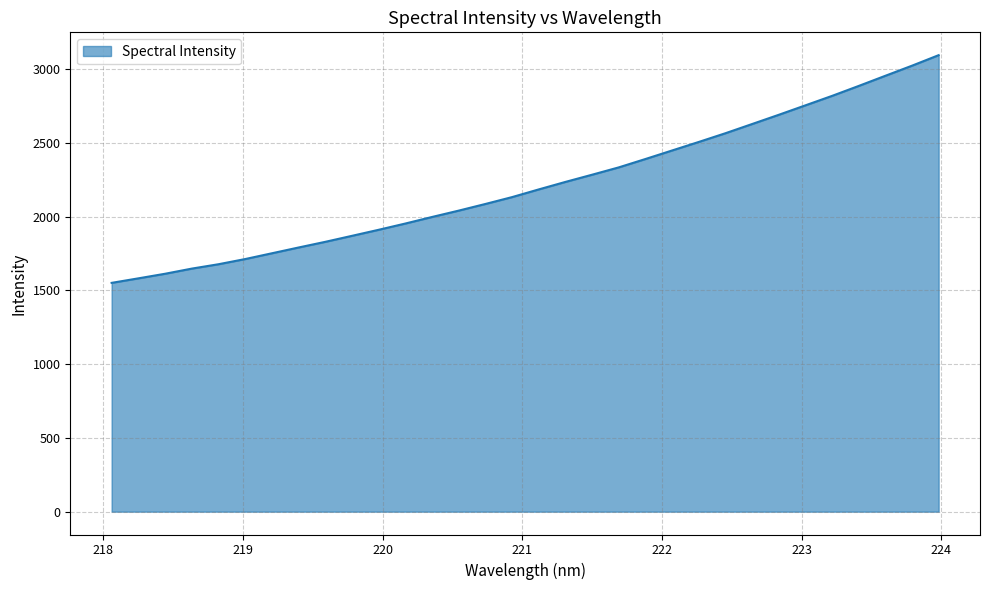

What is the maximum value shown in the chart?

3095.4